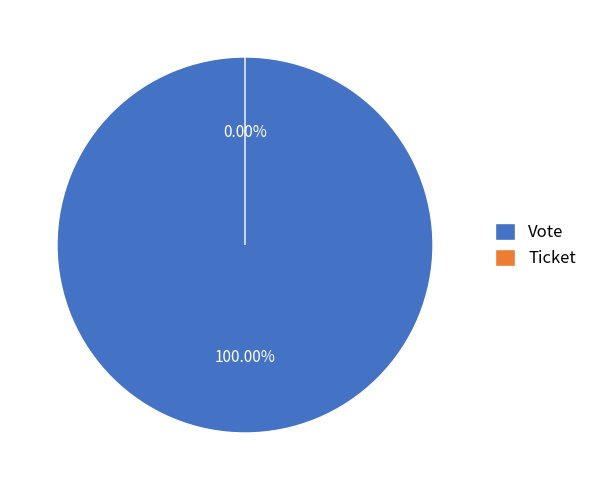

What is the total percentage of Ticket and Vote?

100.0%